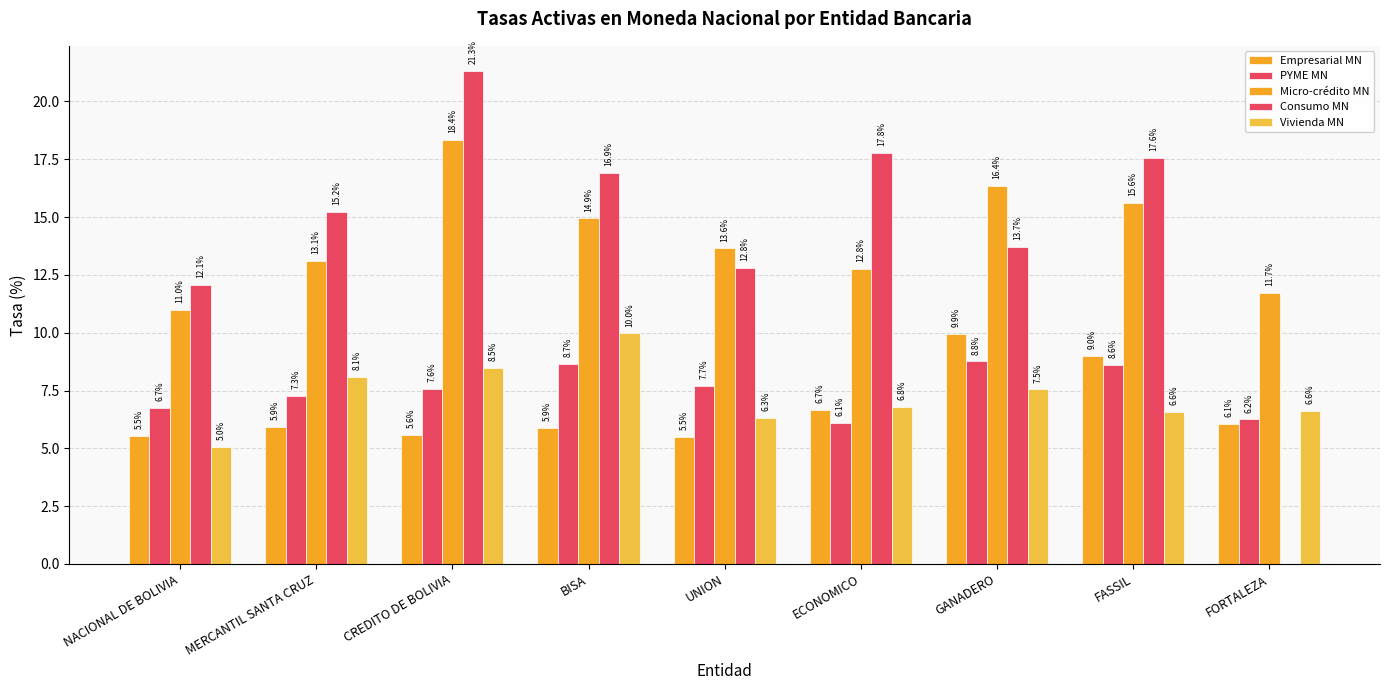

Rank the series at NACIONAL DE BOLIVIA from highest to lowest value.

Consumo MN, Micro-crédito MN, PYME MN, Empresarial MN, Vivienda MN